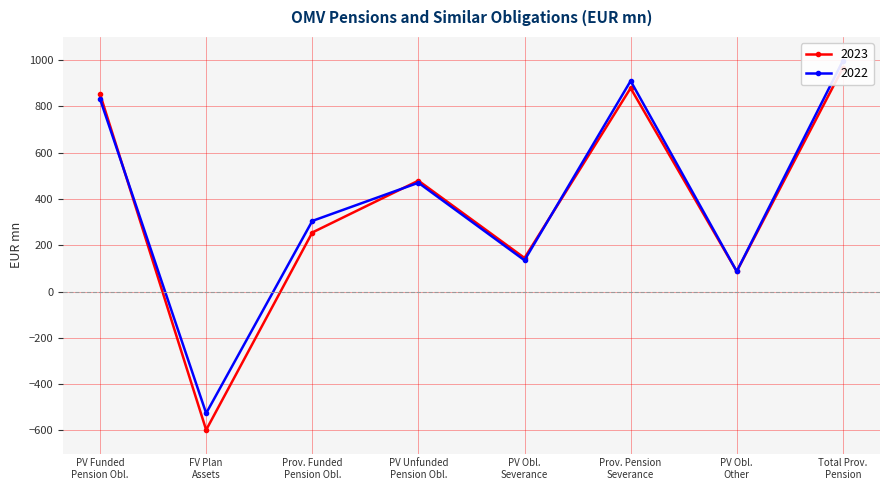

List the series in order of their overall mean, lowest first.

2023, 2022